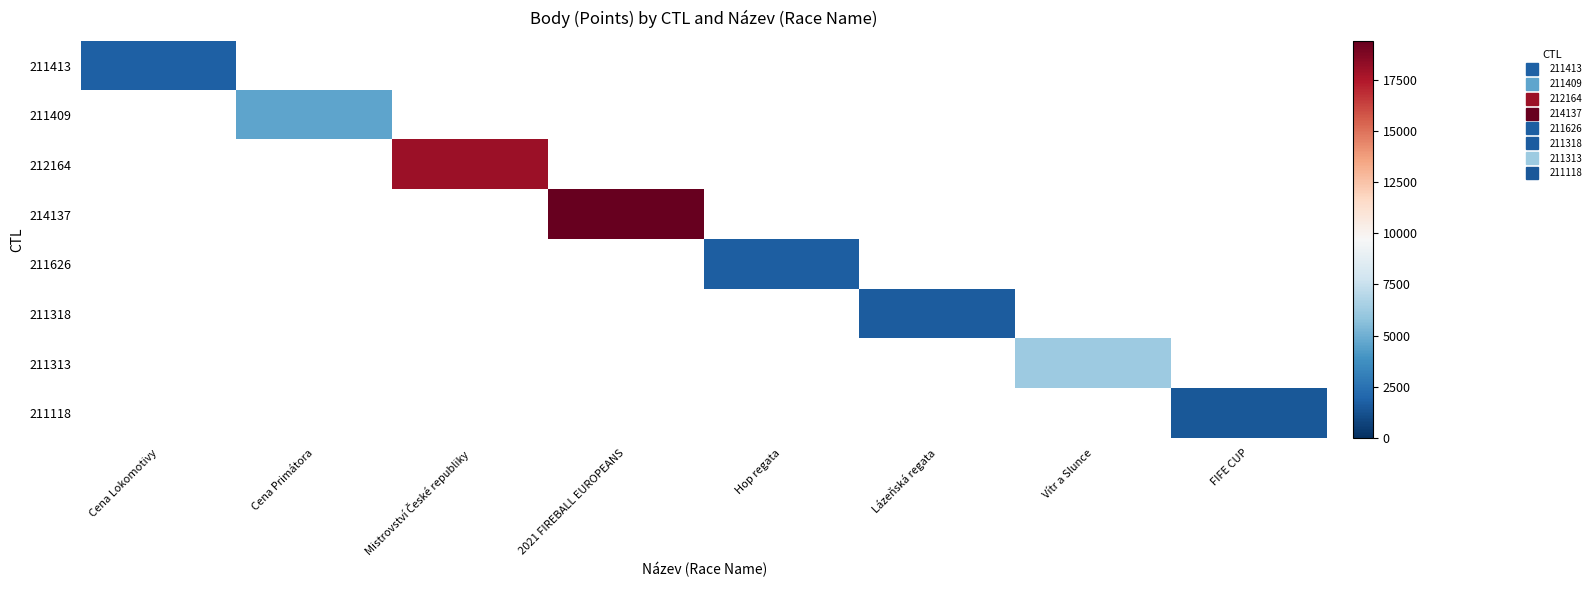

List the labels in order of 212164 value, smallest first.

Cena Lokomotivy, Cena Primátora, Mistrovství České republiky, 2021 FIREBALL EUROPEANS, Hop regata, Lázeňská regata, Vítr a Slunce, FIFE CUP